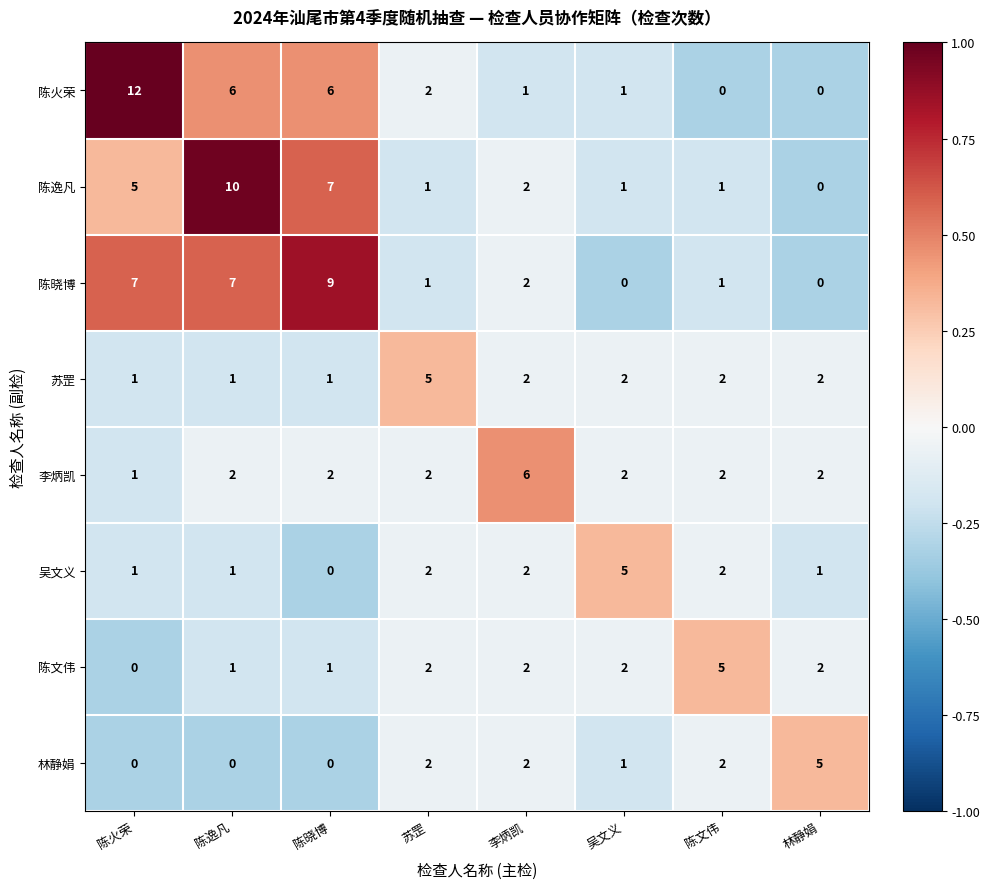

What is the difference between the 陈火荣 values at 苏罡 and 陈晓博?

4